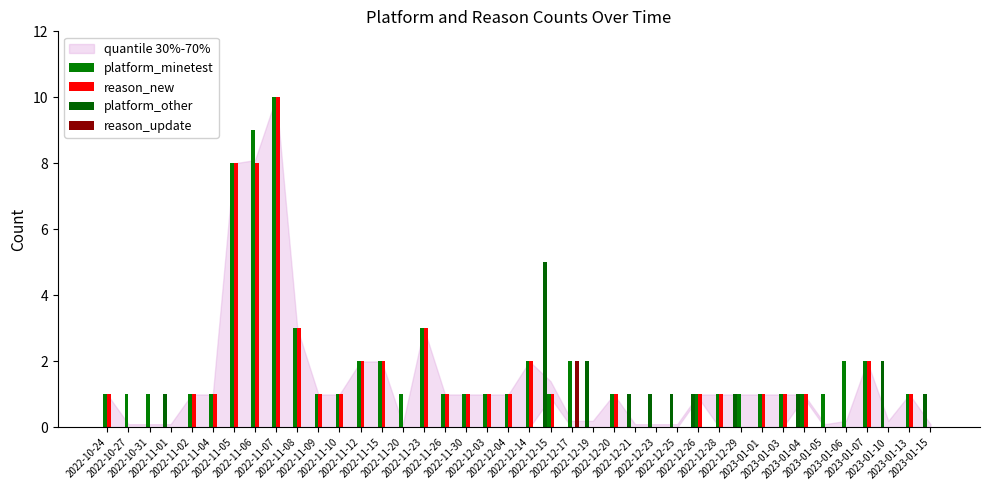

What is the highest value of the reason_update series?

2